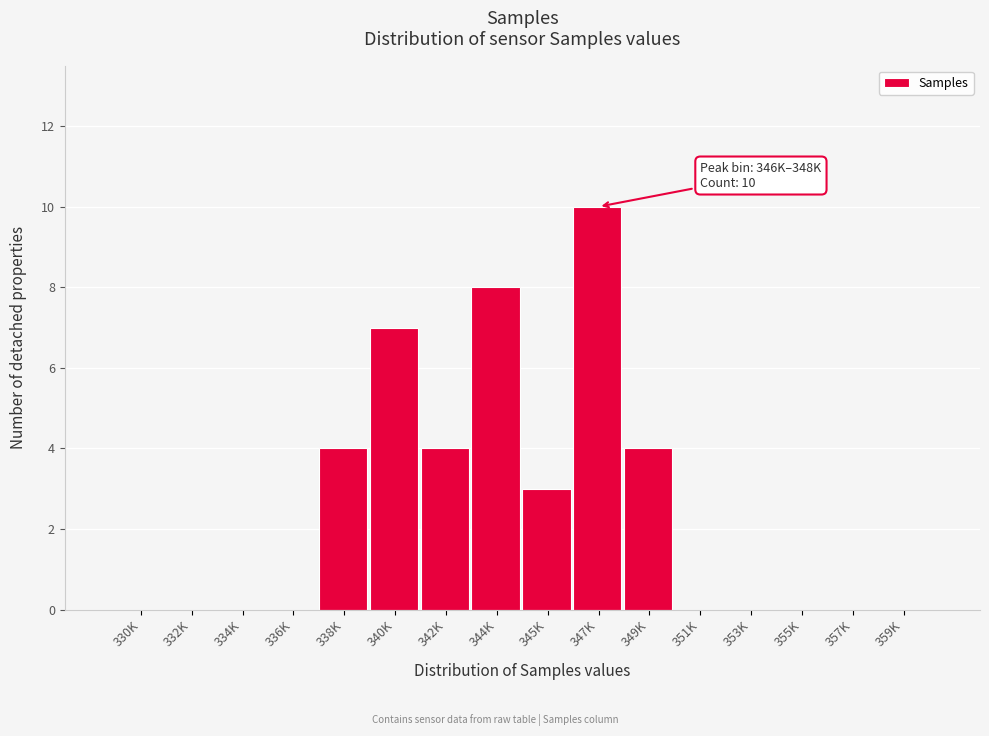

Reading left to right, transcribe all the data shown in this chart.

330K=0	332K=0	334K=0	336K=0	338K=4	340K=7	342K=4	344K=8	345K=3	347K=10	349K=4	351K=0	353K=0	355K=0	357K=0	359K=0